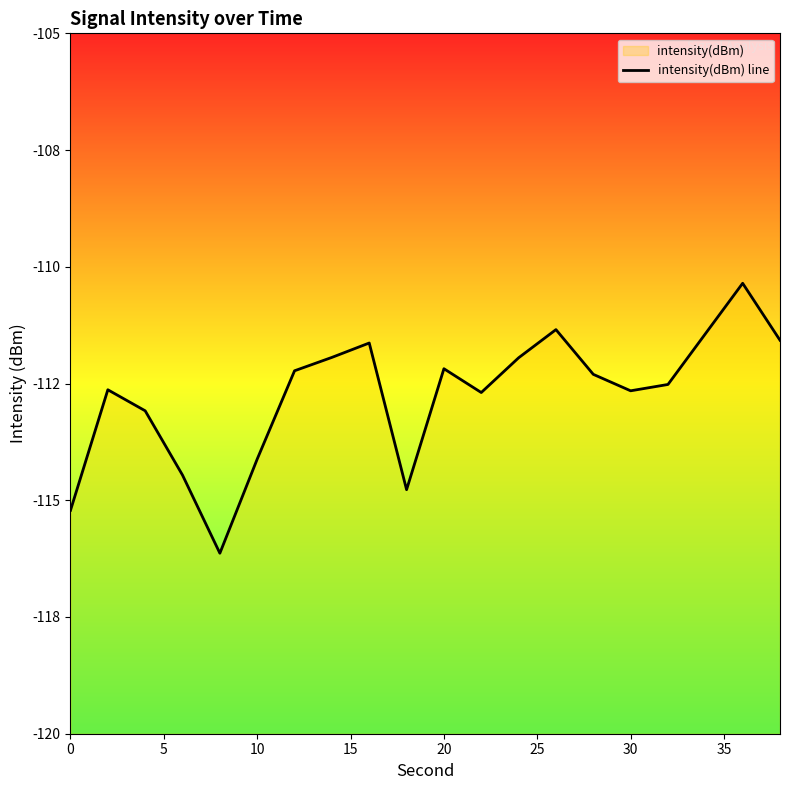

Is it true that the value at 12 is -73.9?

False